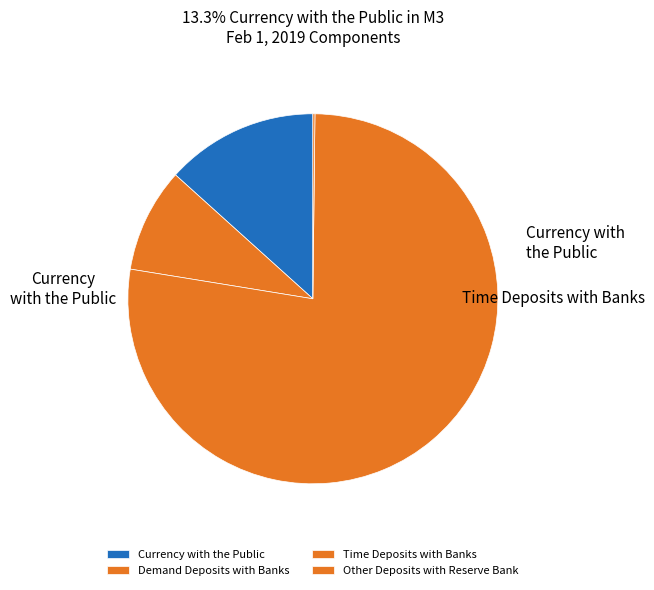

Which slice is the largest?

Time Deposits with Banks